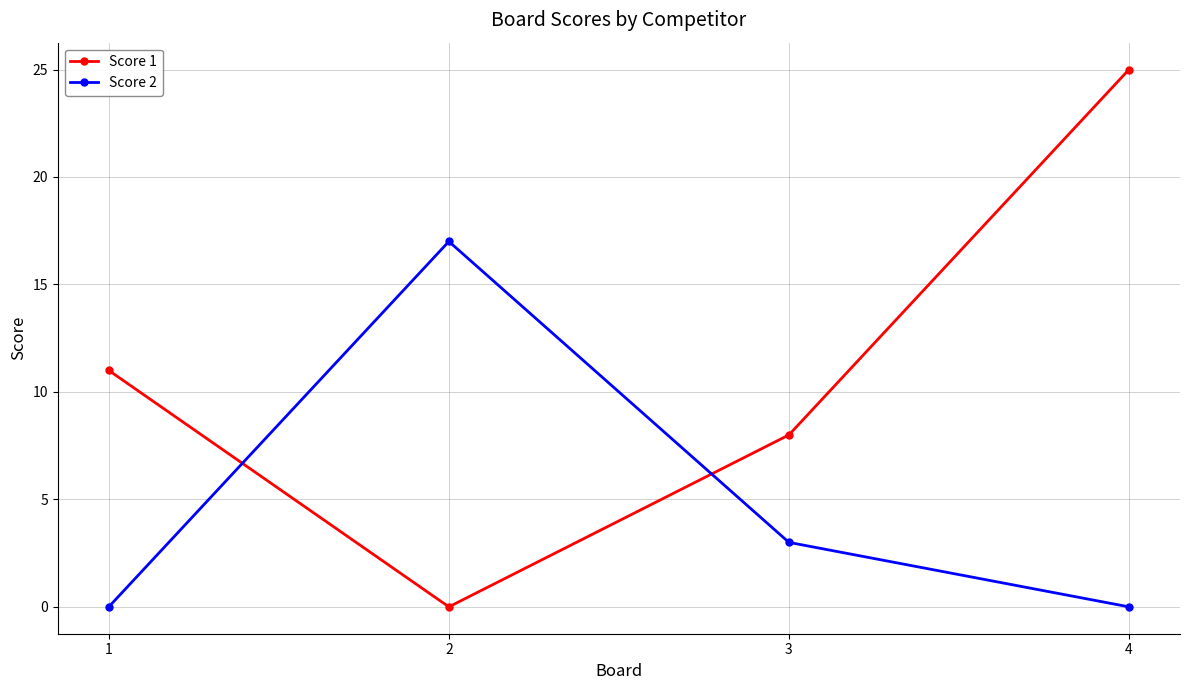

What is the value of the Score 1 point at the 1st from the left?

11